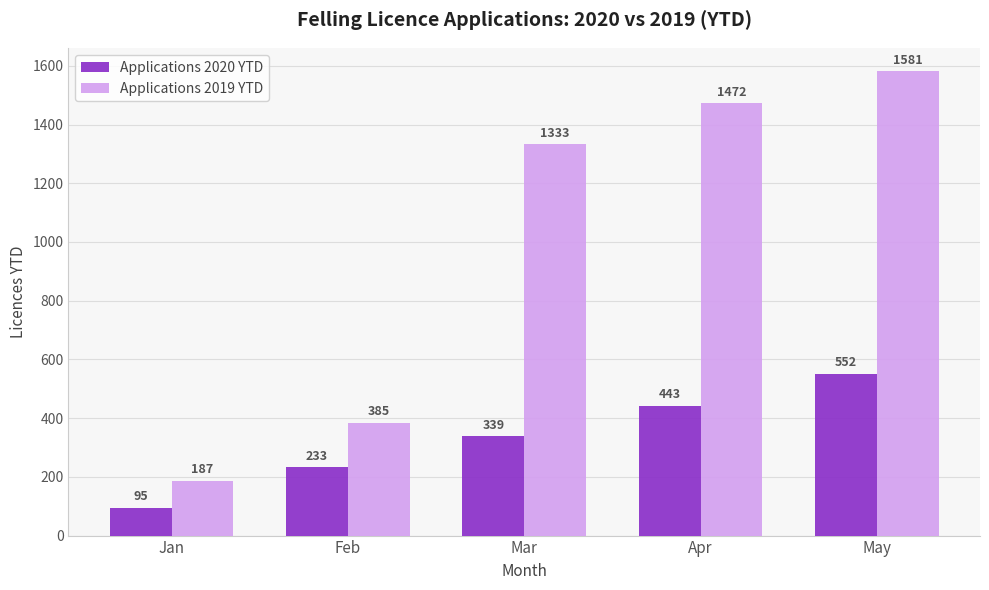

What is the smallest value displayed?

95